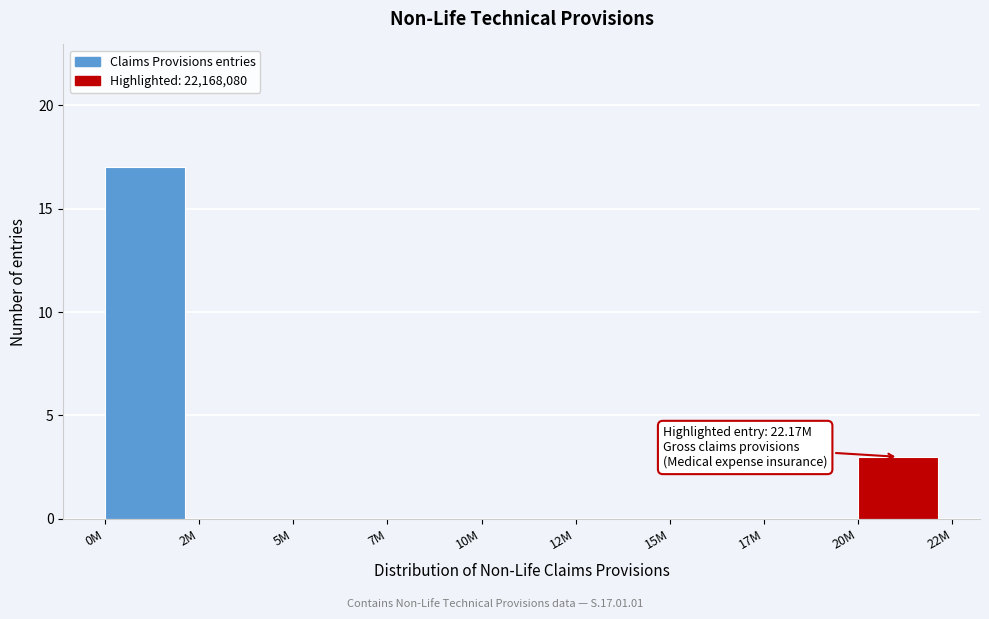

Reading left to right, transcribe all the data shown in this chart.

0M=17	2M=0	5M=0	7M=0	10M=0	12M=0	15M=0	17M=0	20M=3